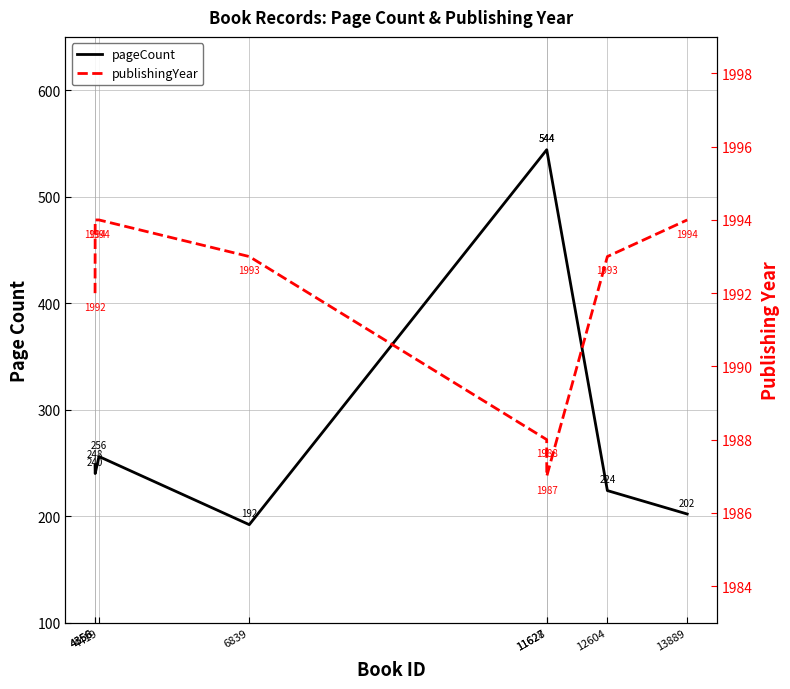

How many data points in pageCount are above 248?

3